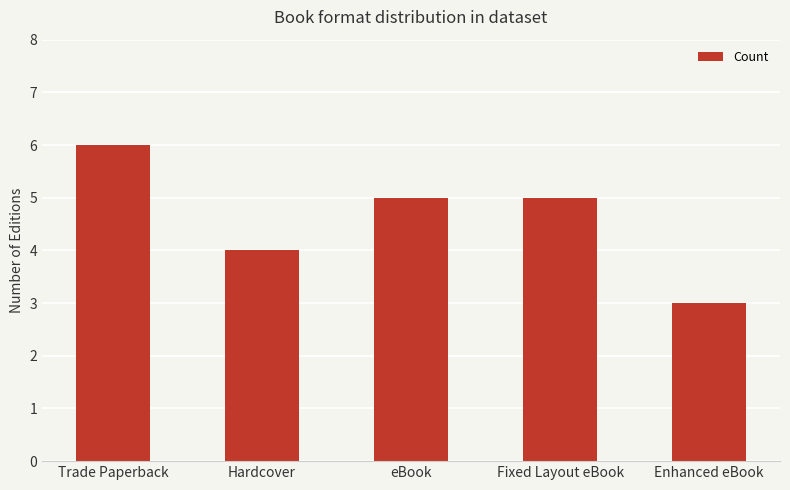

Is it true that the value at Hardcover is 4?

True